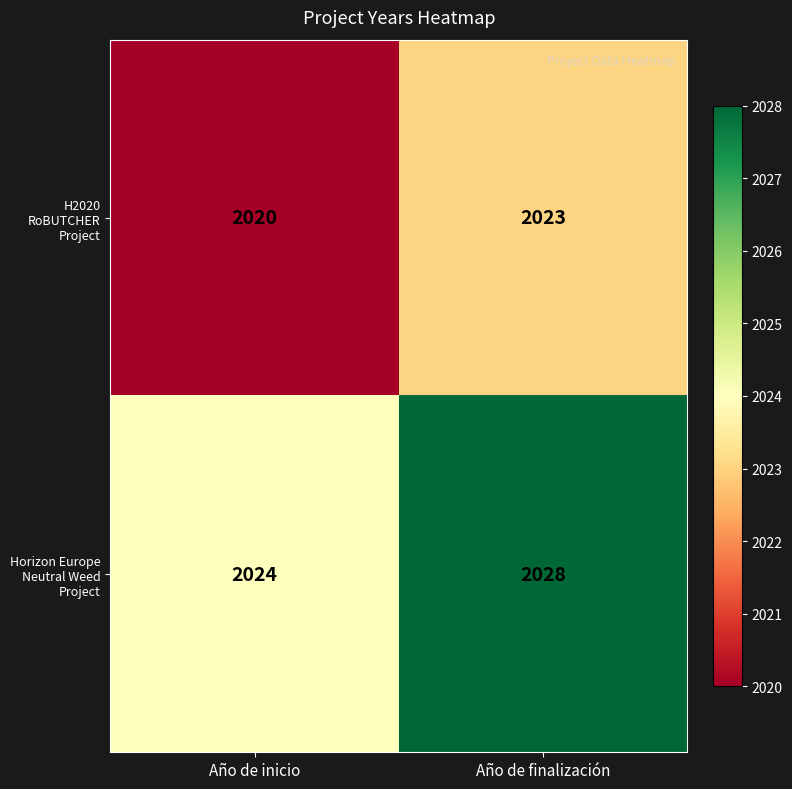

List the series in order of their peak value, highest first.

Horizon Europe Neutral Weed Project, H2020 RoBUTCHER Project